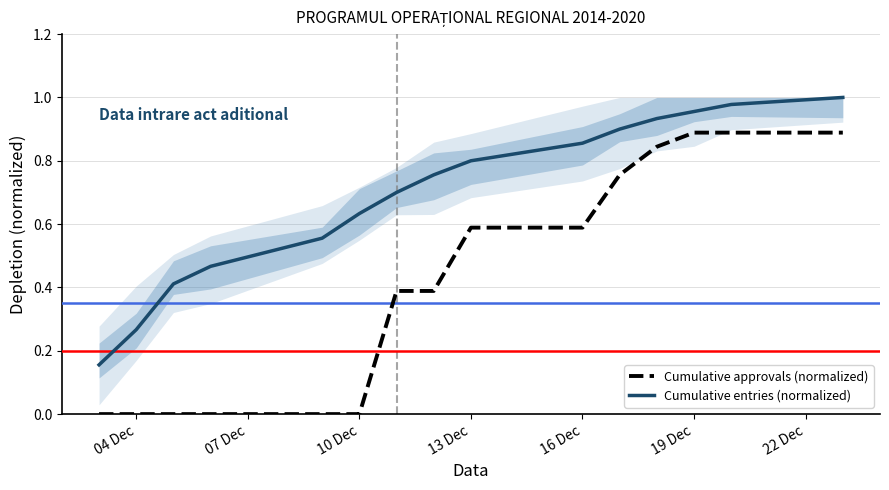

Reading left to right, list all the values displayed in this chart.

Cumulative approvals (normalized): 0.0	0.0	0.0	0.0	0.0	0.0	0.4	0.4	0.6	0.6	0.8	0.8	0.9	0.9	0.9
Cumulative entries (normalized): 0.2	0.3	0.4	0.5	0.6	0.6	0.7	0.8	0.8	0.9	0.9	0.9	1.0	1.0	1.0